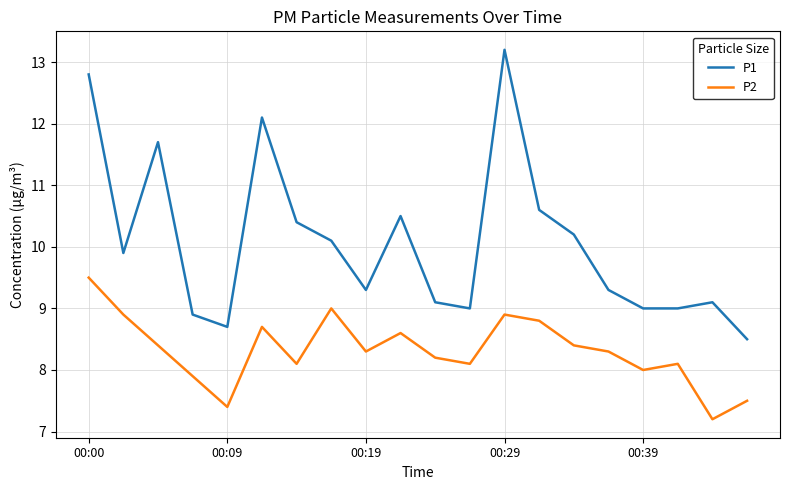

True or false: P2 and P1 intersect in this chart.

False